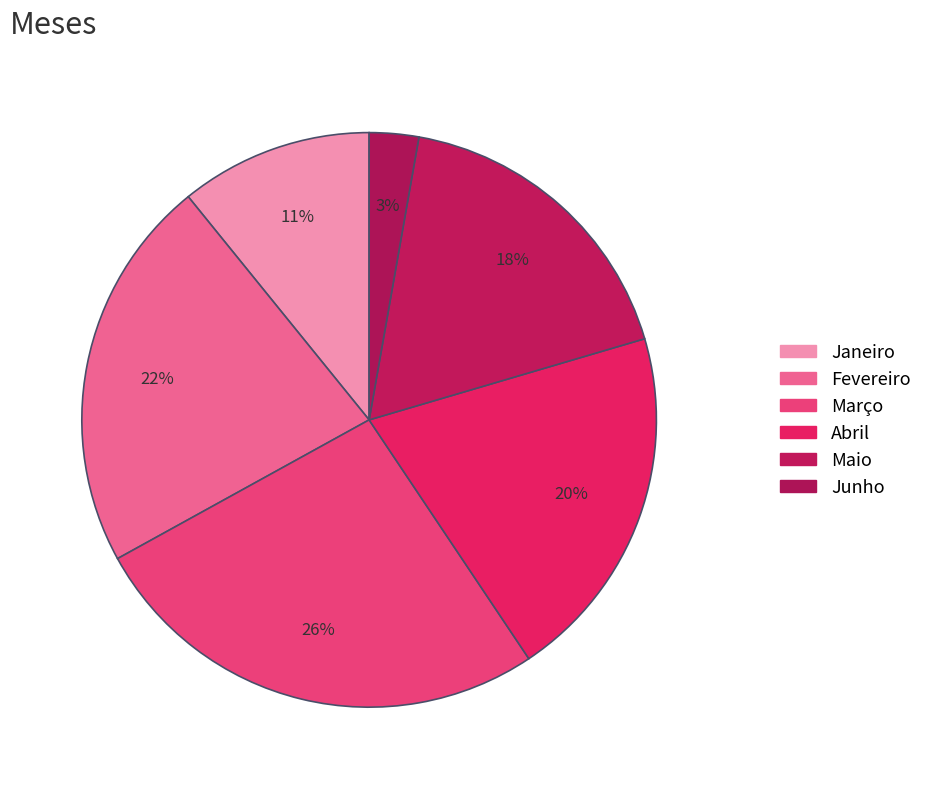

The Janeiro slice represents 12% of the pie. True or false?

False